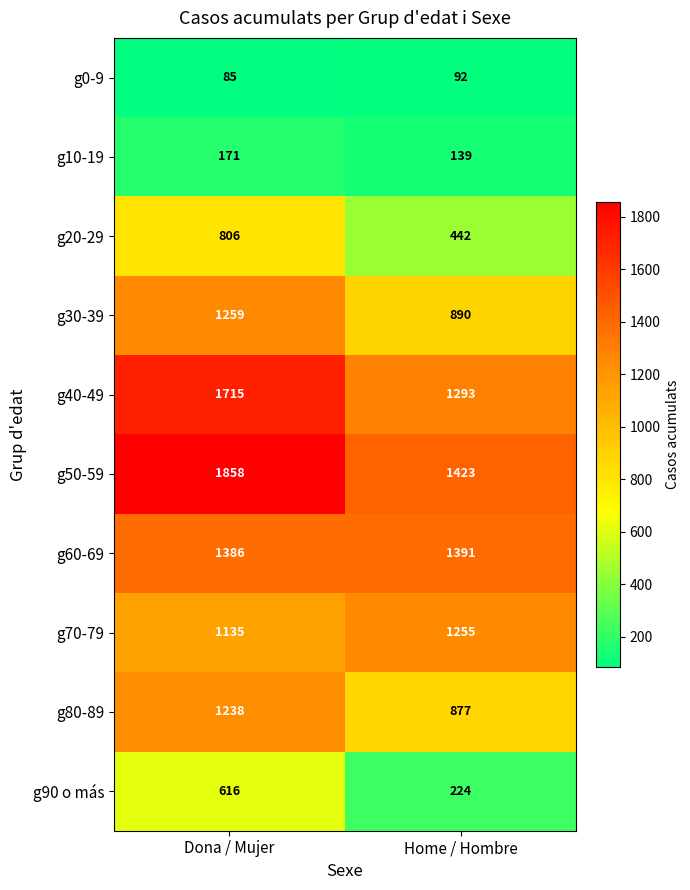

List the labels in order of g30-39 value, largest first.

Dona / Mujer, Home / Hombre